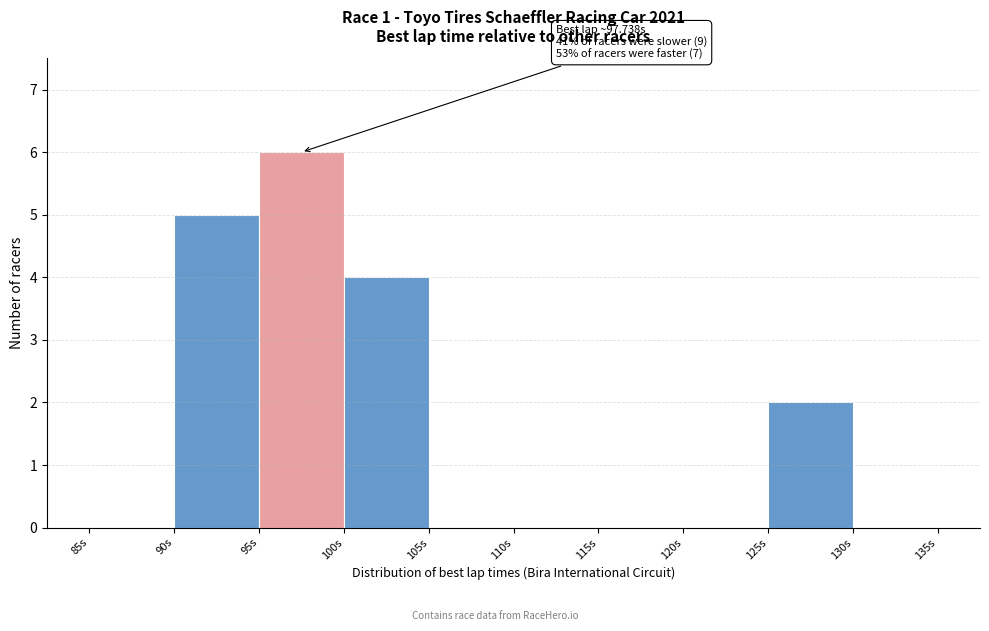

Over which range of the x-axis is the bar tallest?

95 to 100